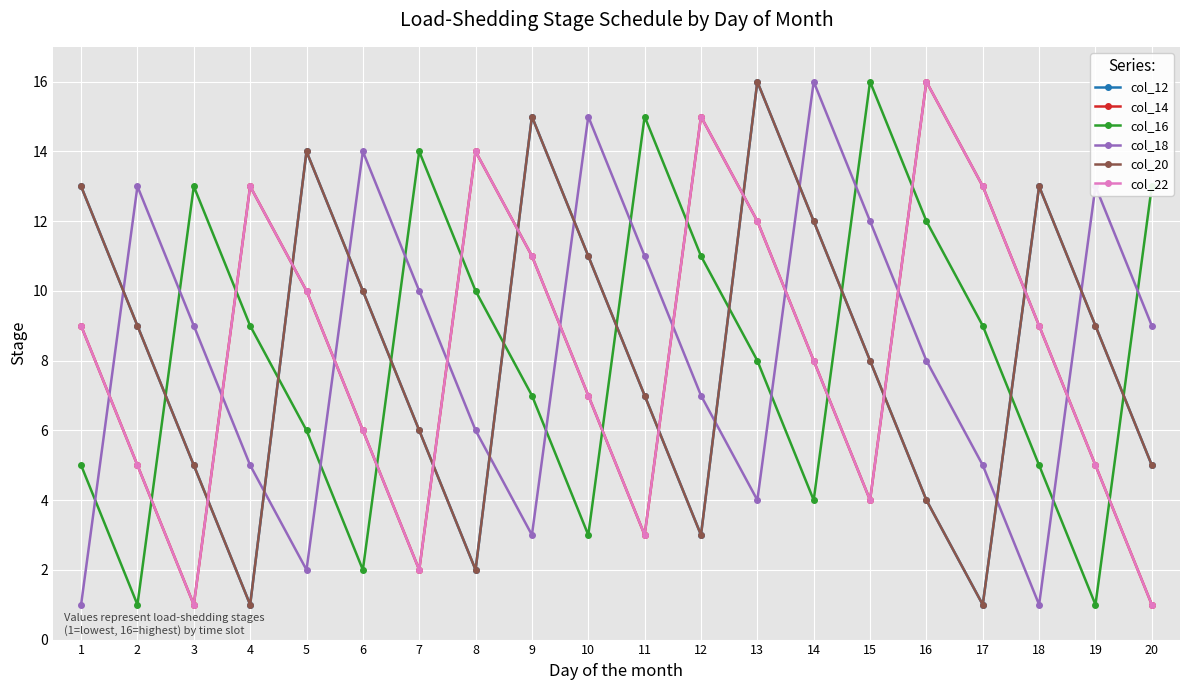

Is this an area chart (filled region under the line)?

No